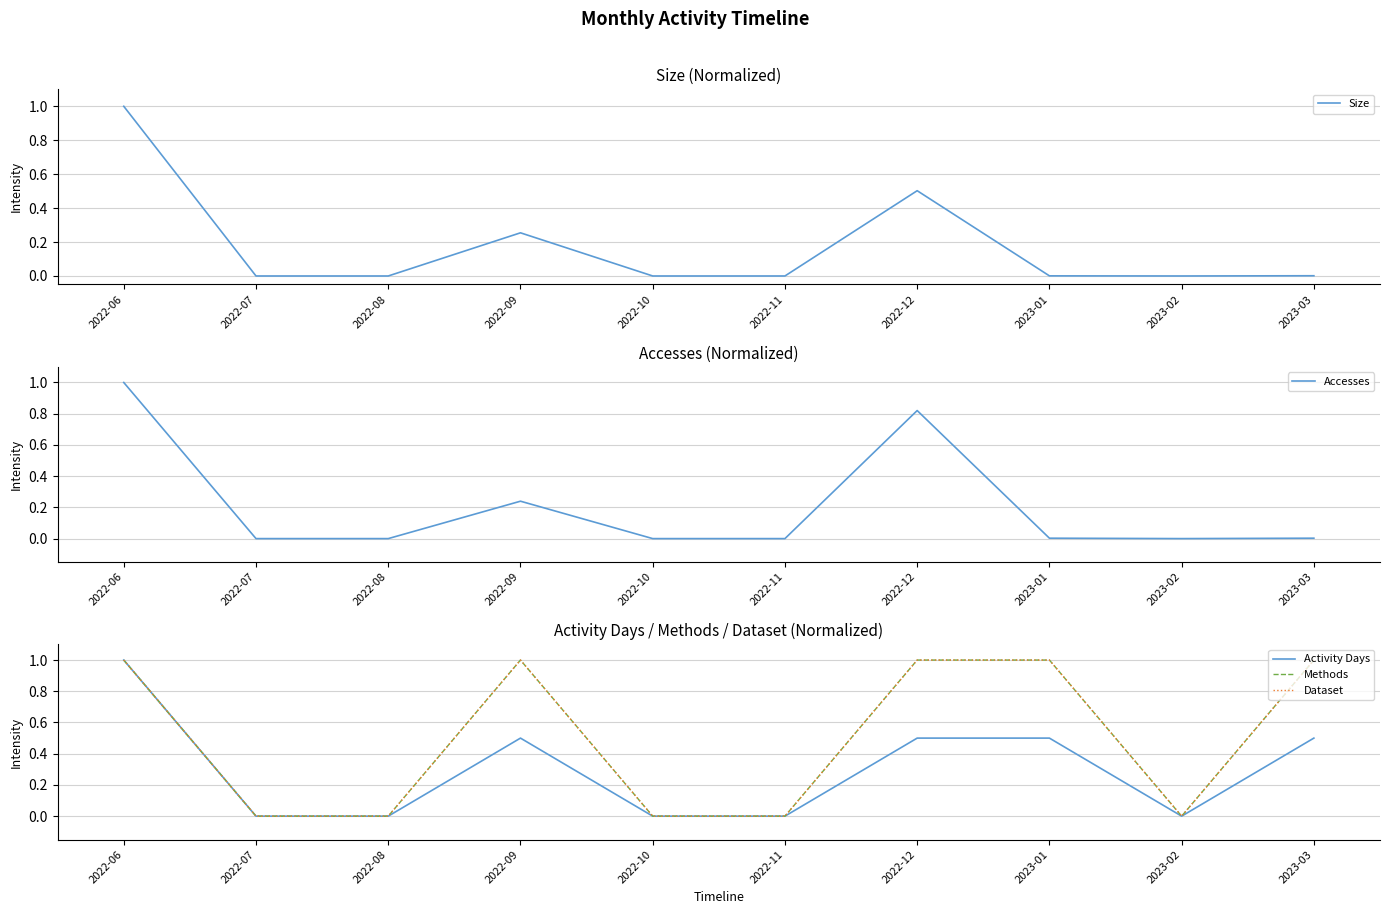

Which has a higher value, 2022-11 or 2022-08?

2022-11